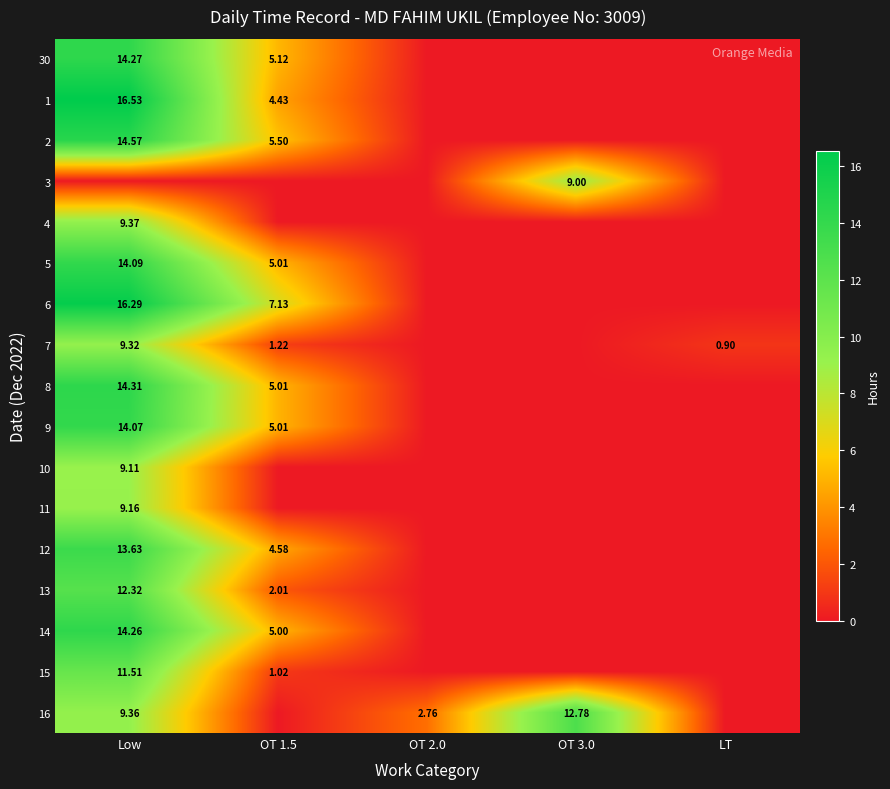

Is the value of 6 at OT 1.5 greater than the value of 1 at Low?

No